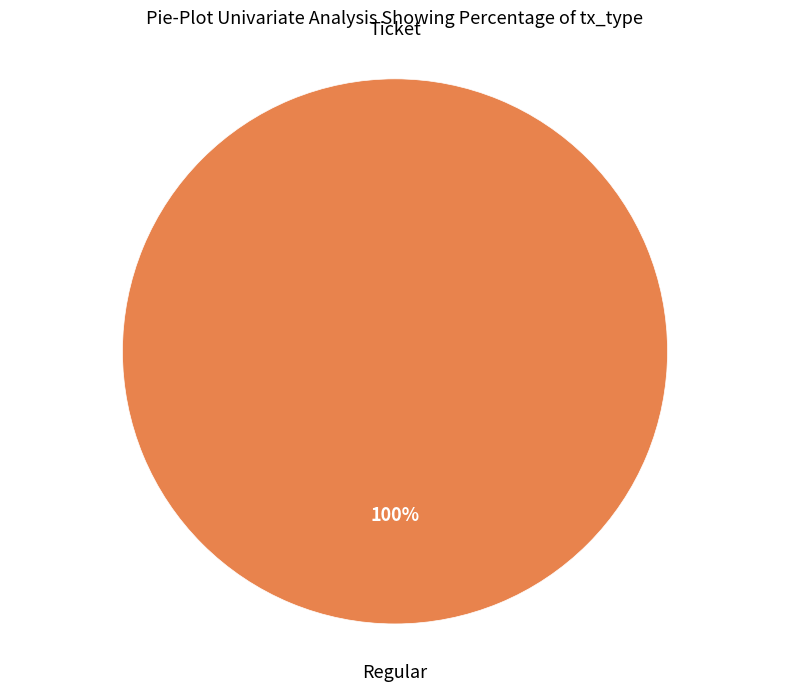

Do Ticket and Regular together represent more than half of the pie?

Yes